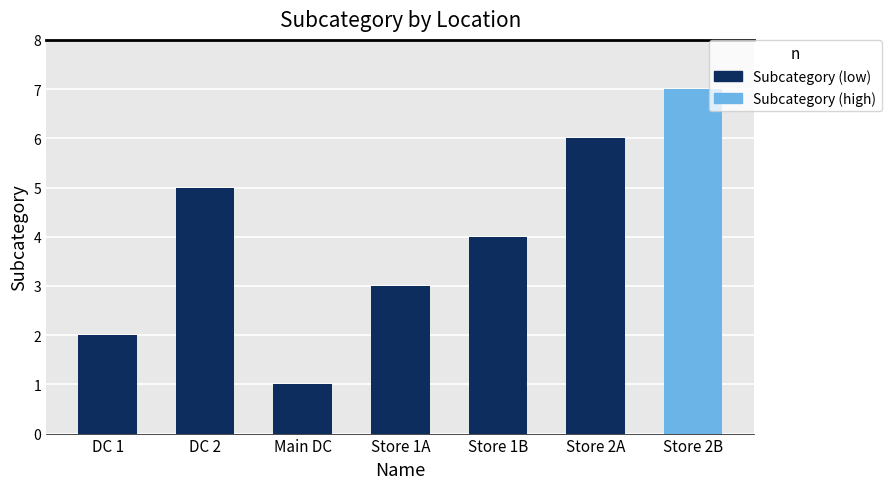

True or false: the data shows 7 at DC 2.

False